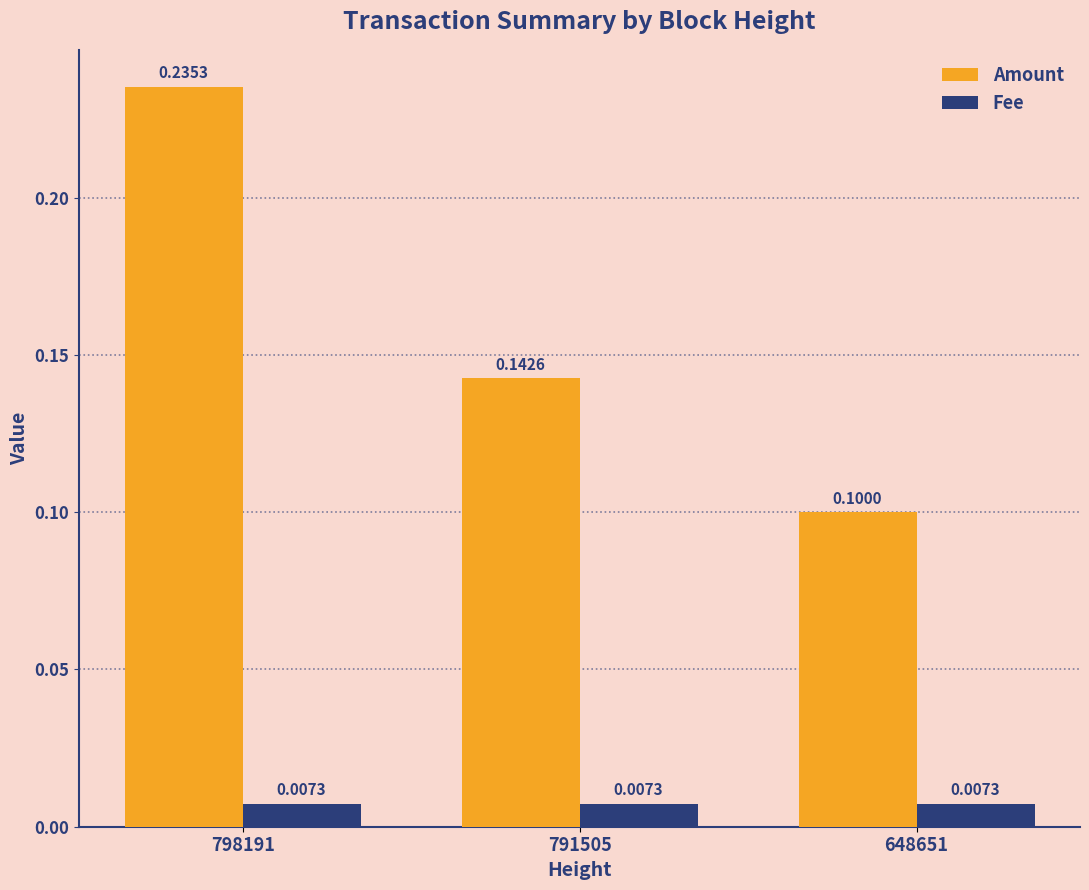

At 648651, list the series in order from smallest to largest.

Fee, Amount